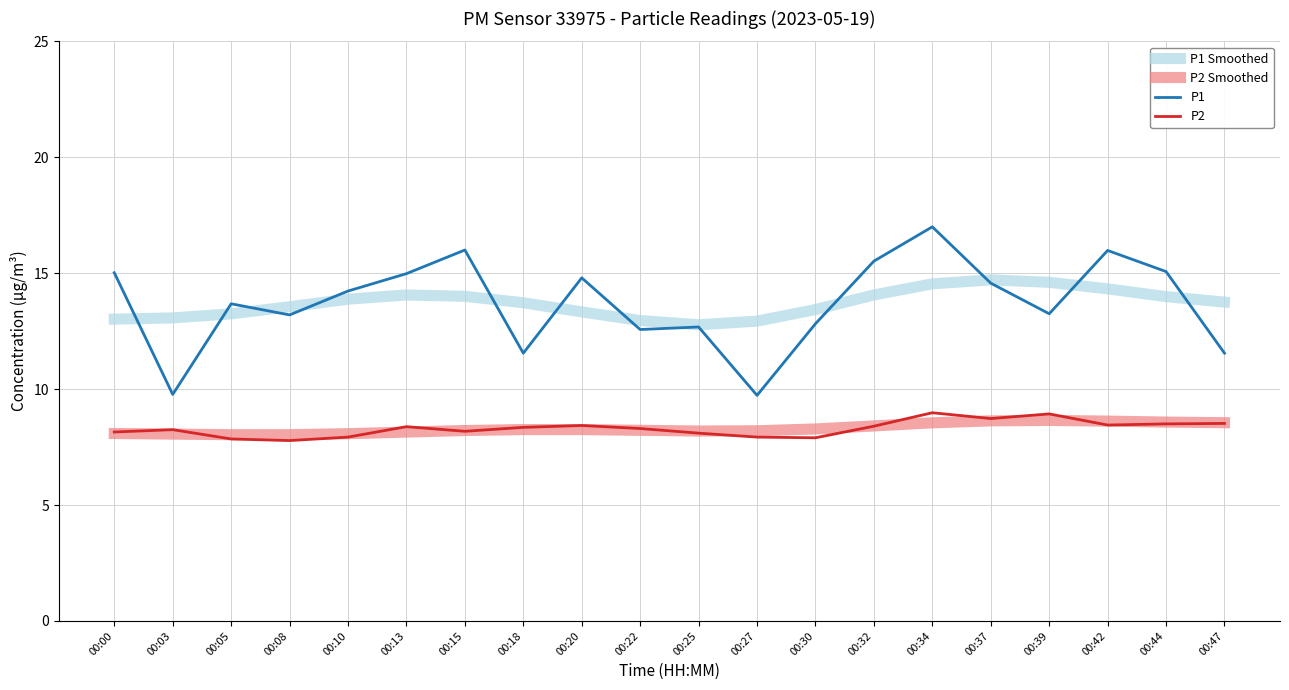

What is the total value across all series at 00:44?

46.1